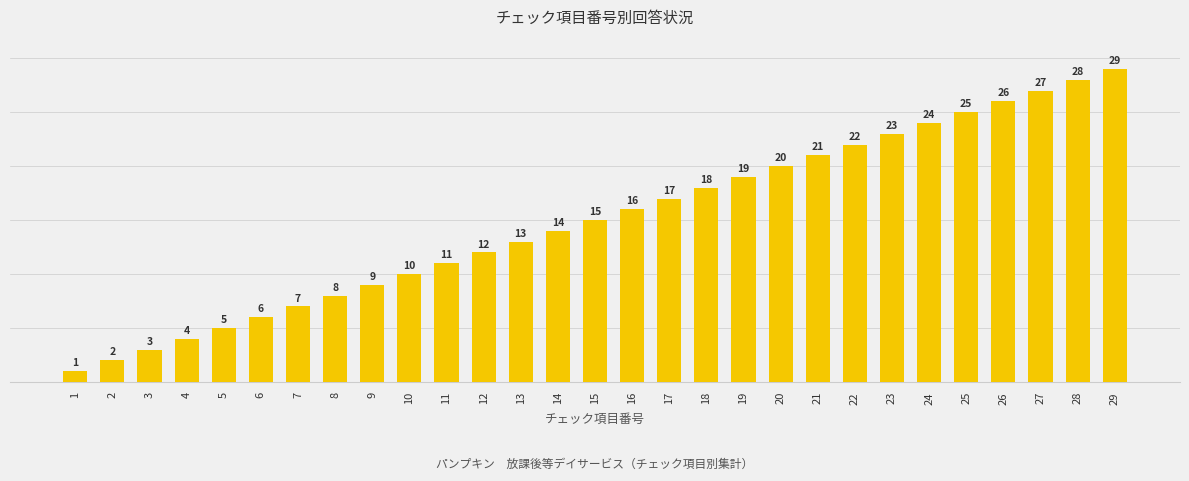

What is the sum of the values at 1 and 20?

21